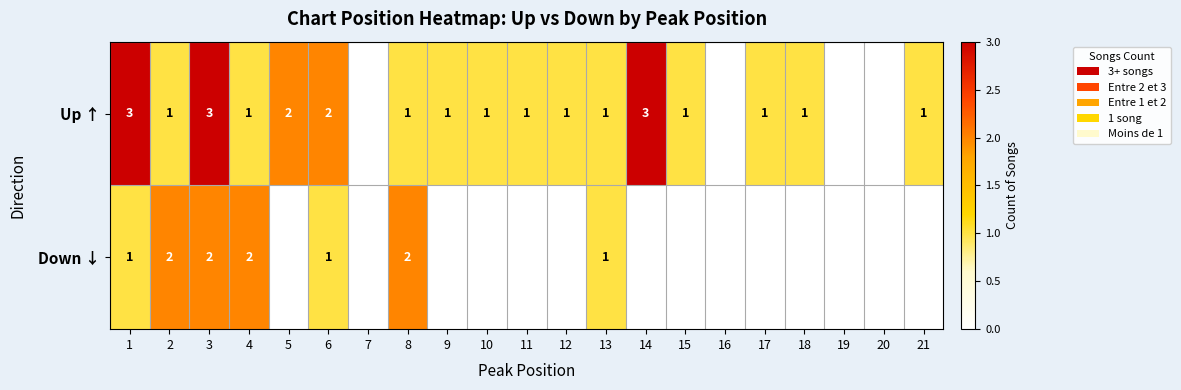

What is the difference between the maximum and minimum values in the Up ↑ series?

3